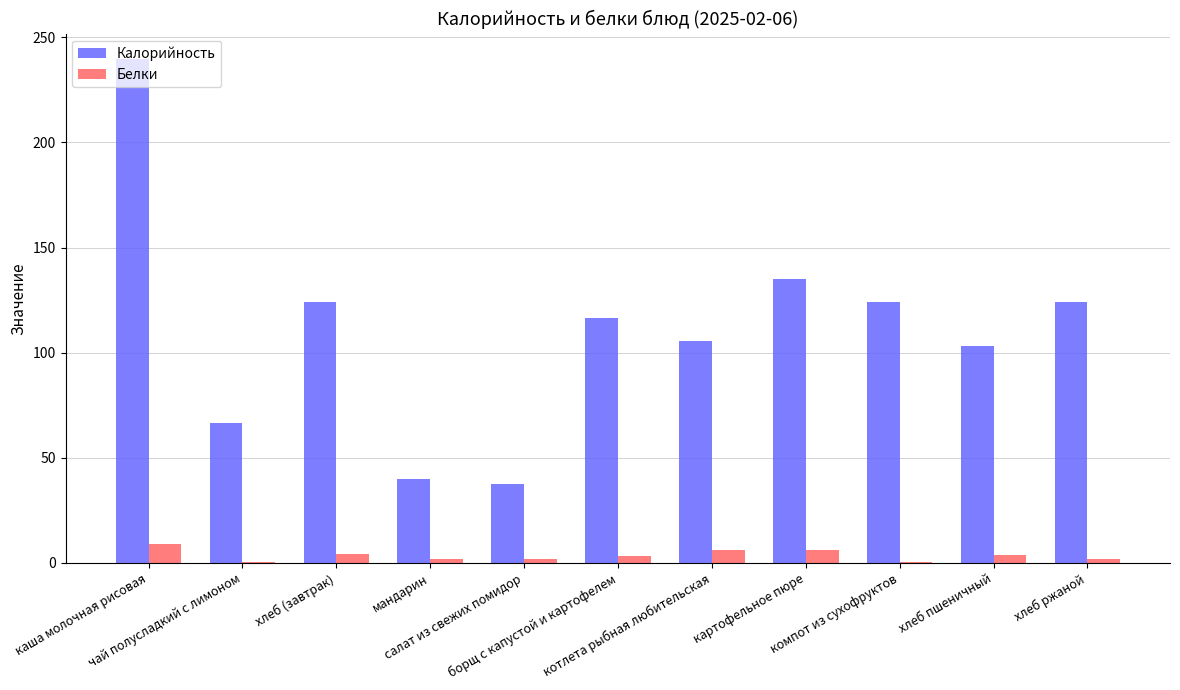

Which series has the largest total across all categories?

Калорийность